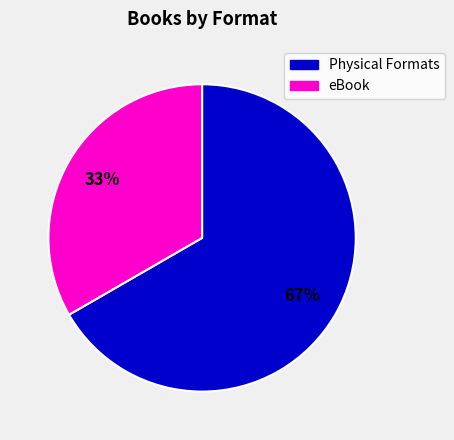

Is there any slice that represents more than half of the pie?

Yes